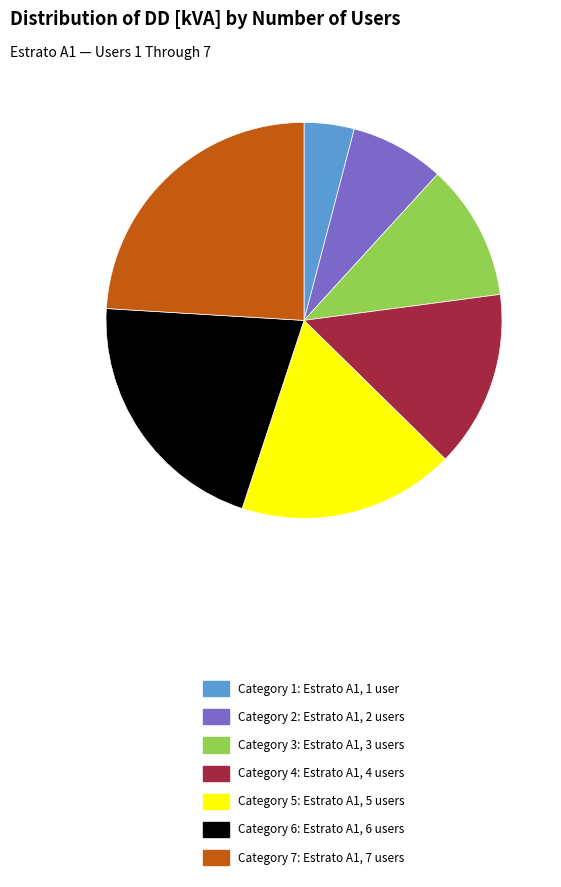

The Category 2: Estrato A1, 2 users slice represents 8% of the pie. True or false?

True